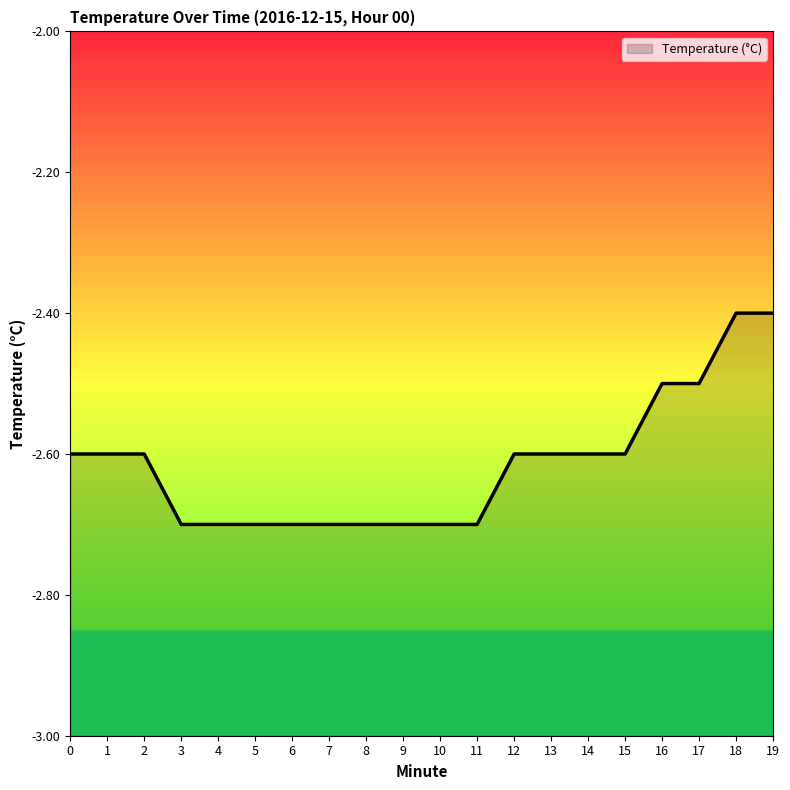

Where is the data nearest to the value -2?

18